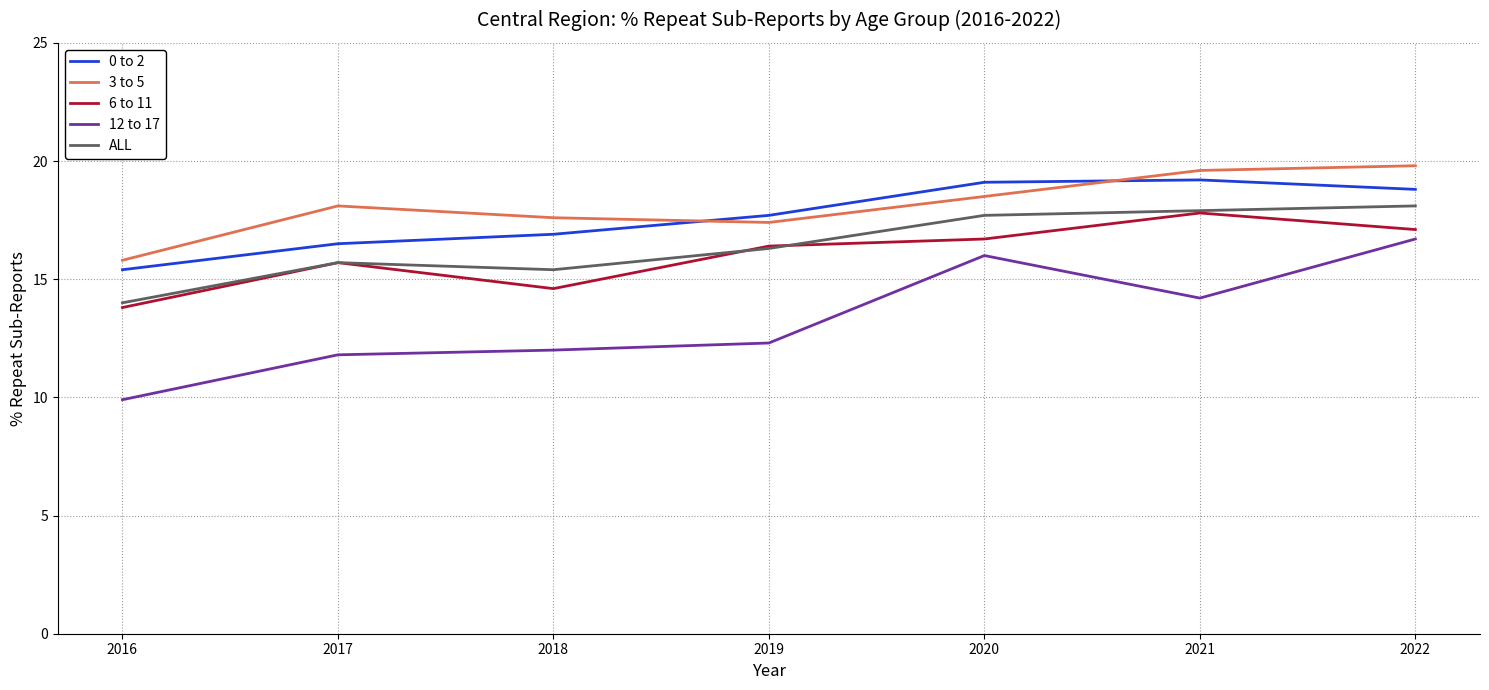

At how many categories does at least one series exceed 10?

7